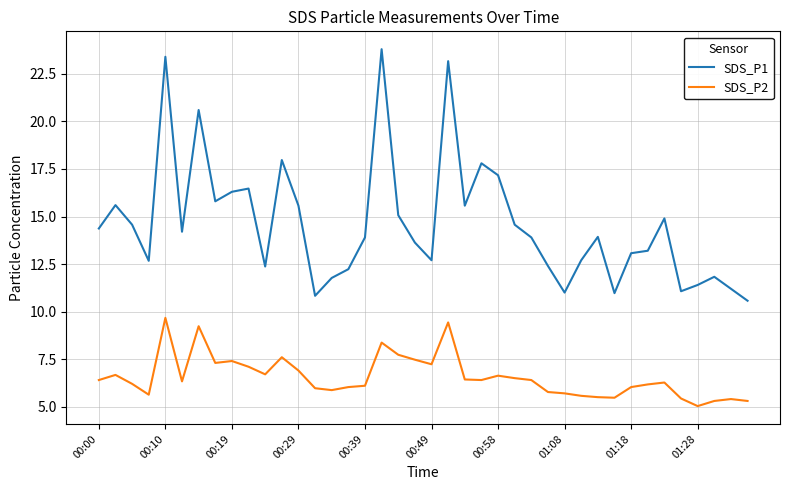

What is the smallest value displayed?

5.0